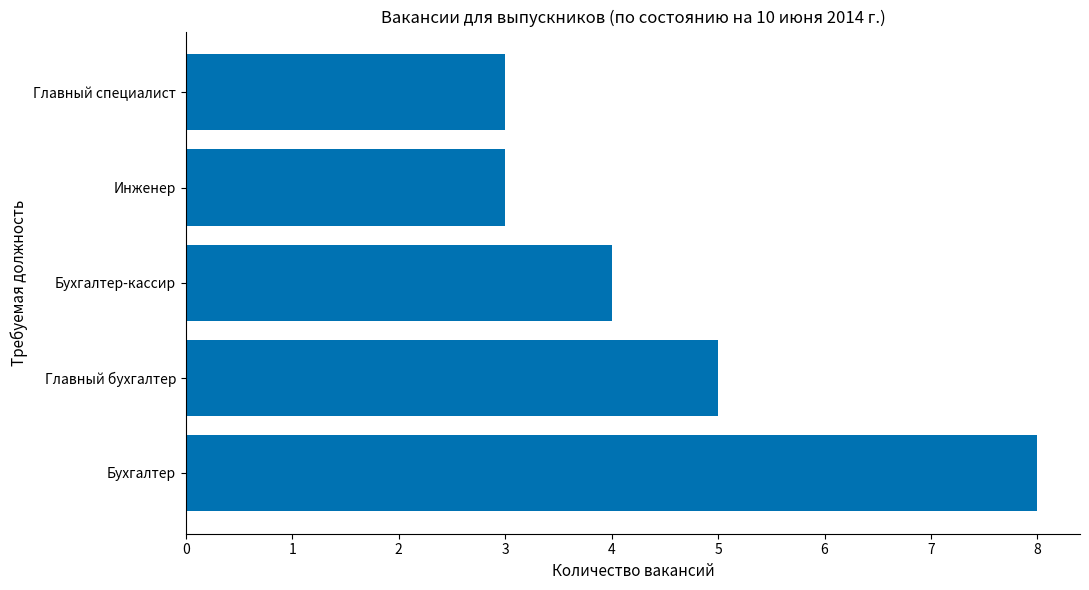

Is it true that the value at Главный бухгалтер is 8?

False